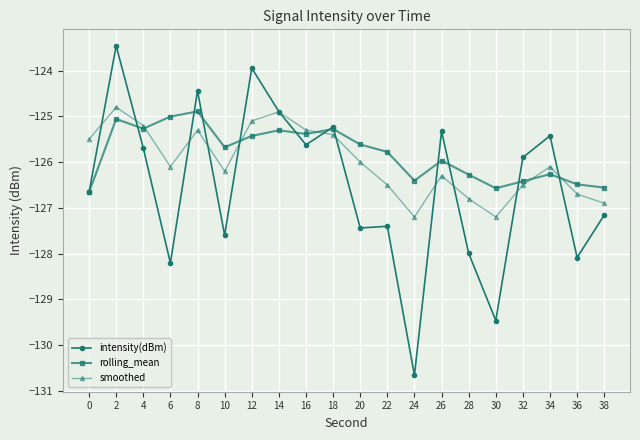

Which series has the largest total across all categories?

rolling_mean